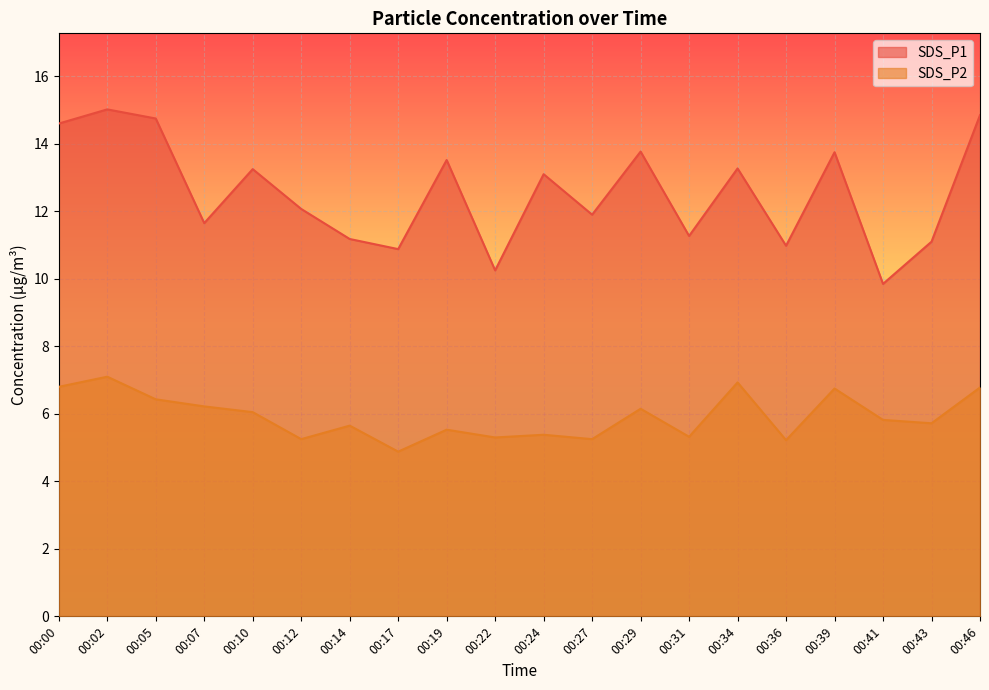

True or false: SDS_P1 has more than 2 points higher than both neighbors.

True